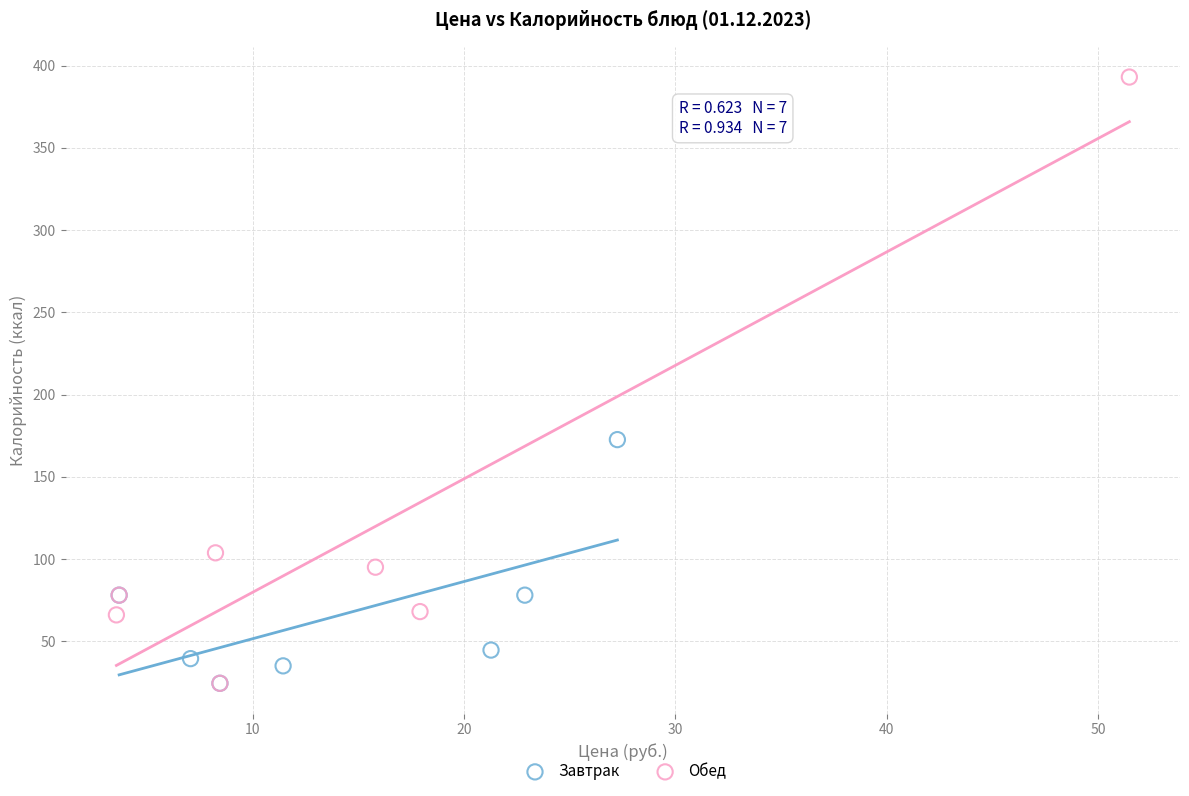

Which series has the widest spread of Y values?

Обед